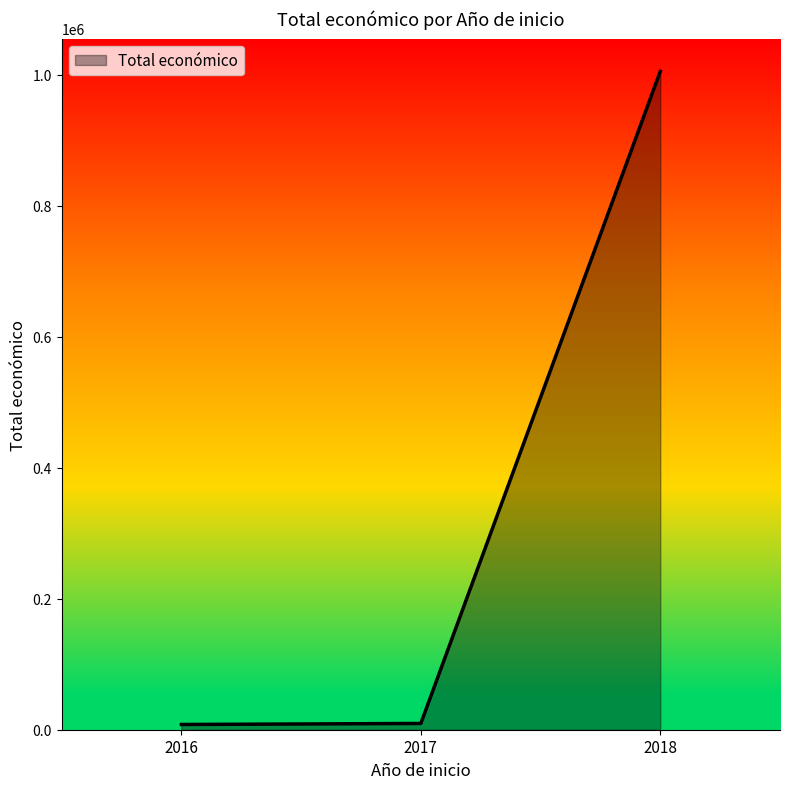

What is the change in value from 2016 to 2017?

+1593